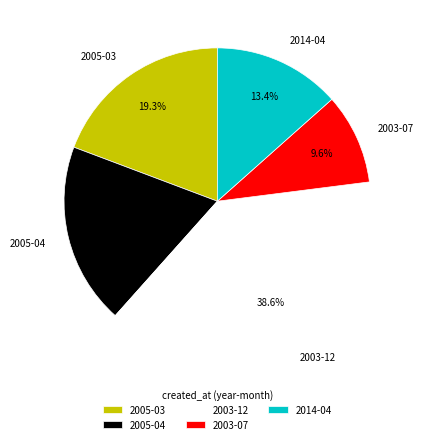

Does 2014-04 account for over 50% of the chart?

No